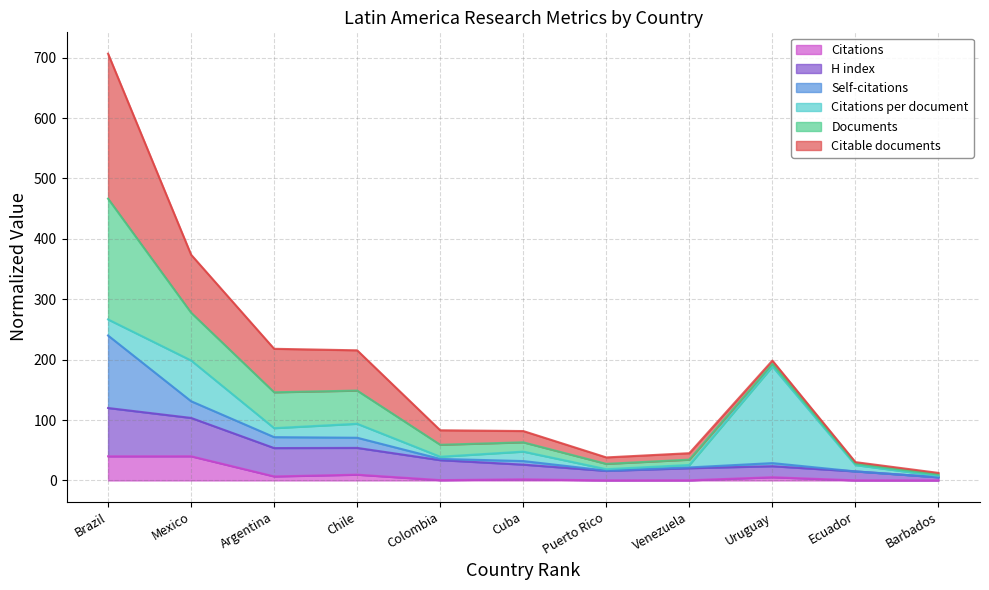

What is the label of the 4th point from the right?

Venezuela